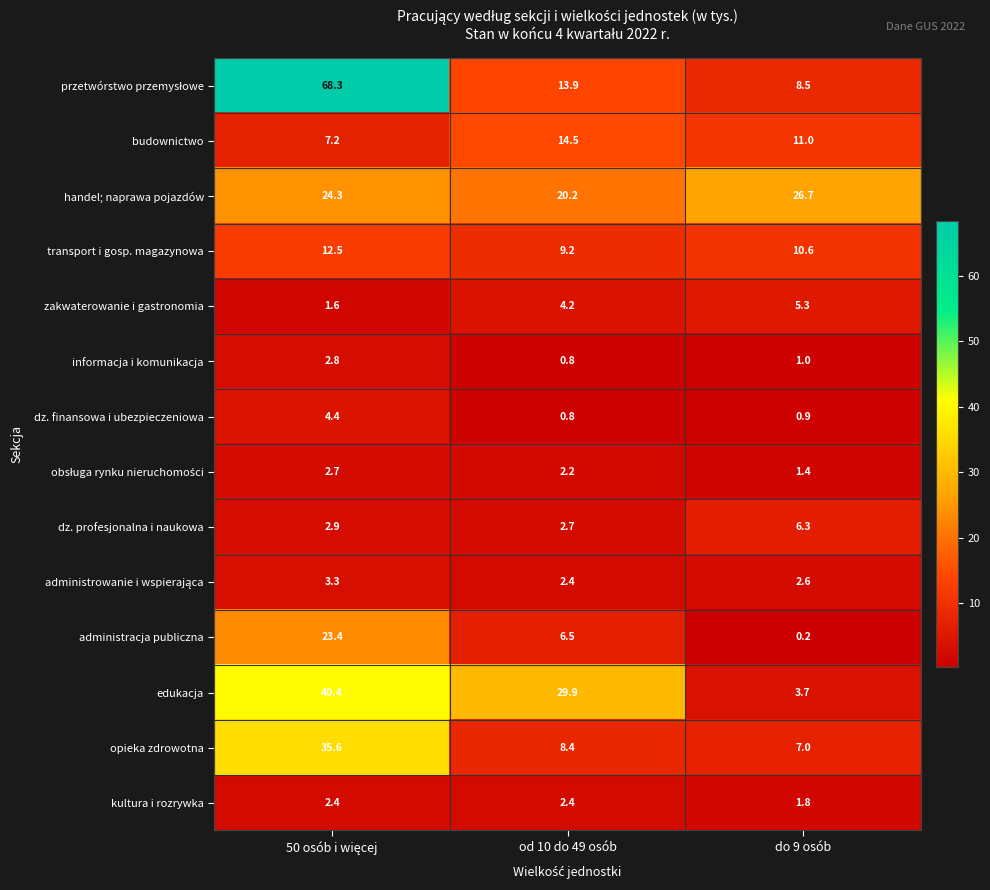

At how many categories does at least one series exceed 20?

3